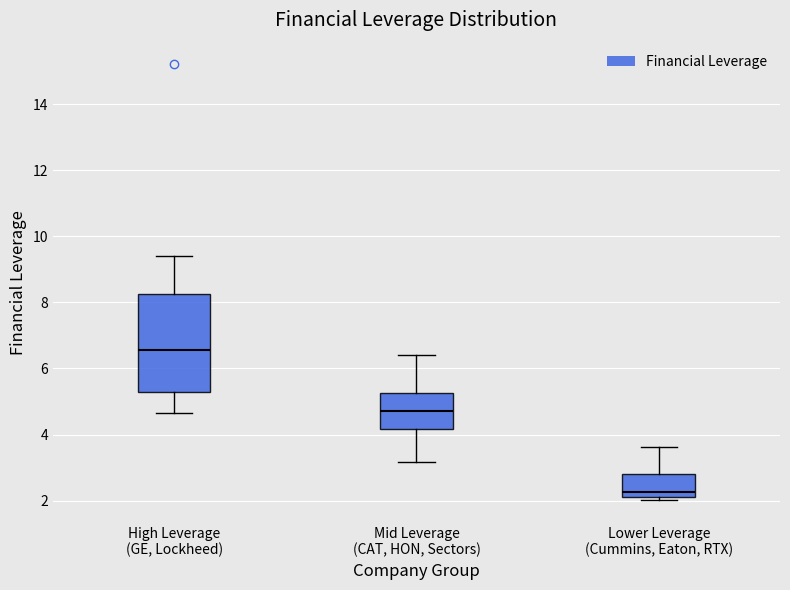

Which box is the tallest, from its lower edge to its upper edge?

High Leverage (GE, Lockheed)